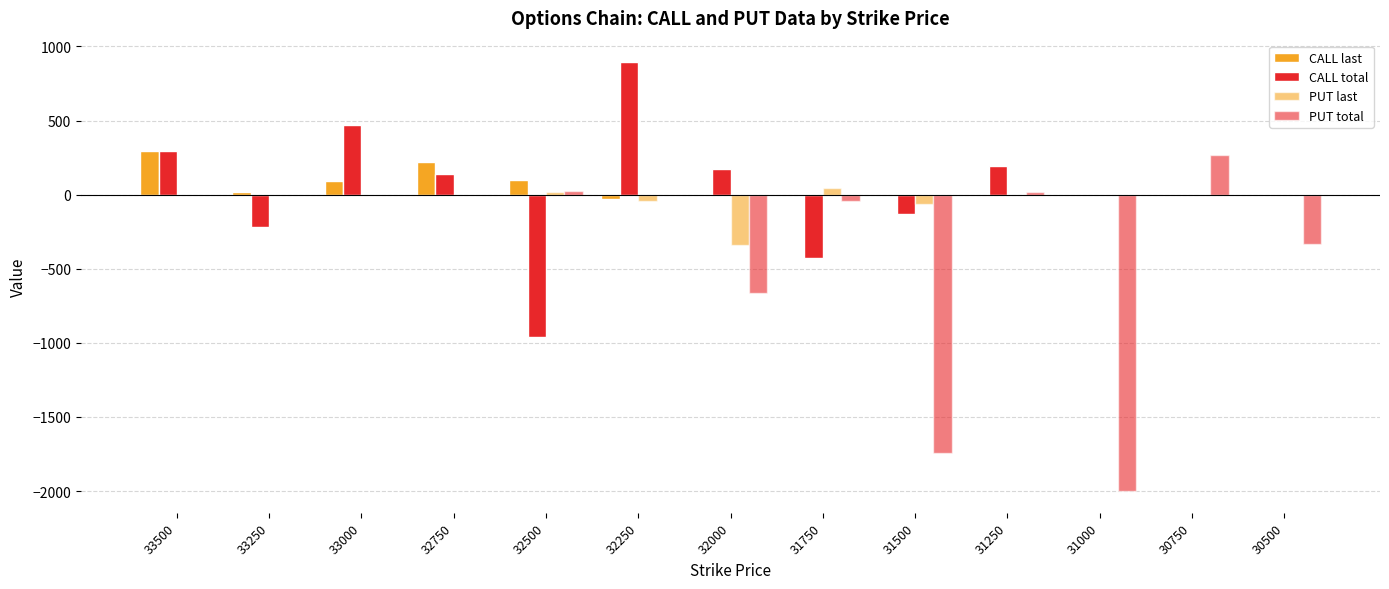

How many distinct data groups are displayed?

4